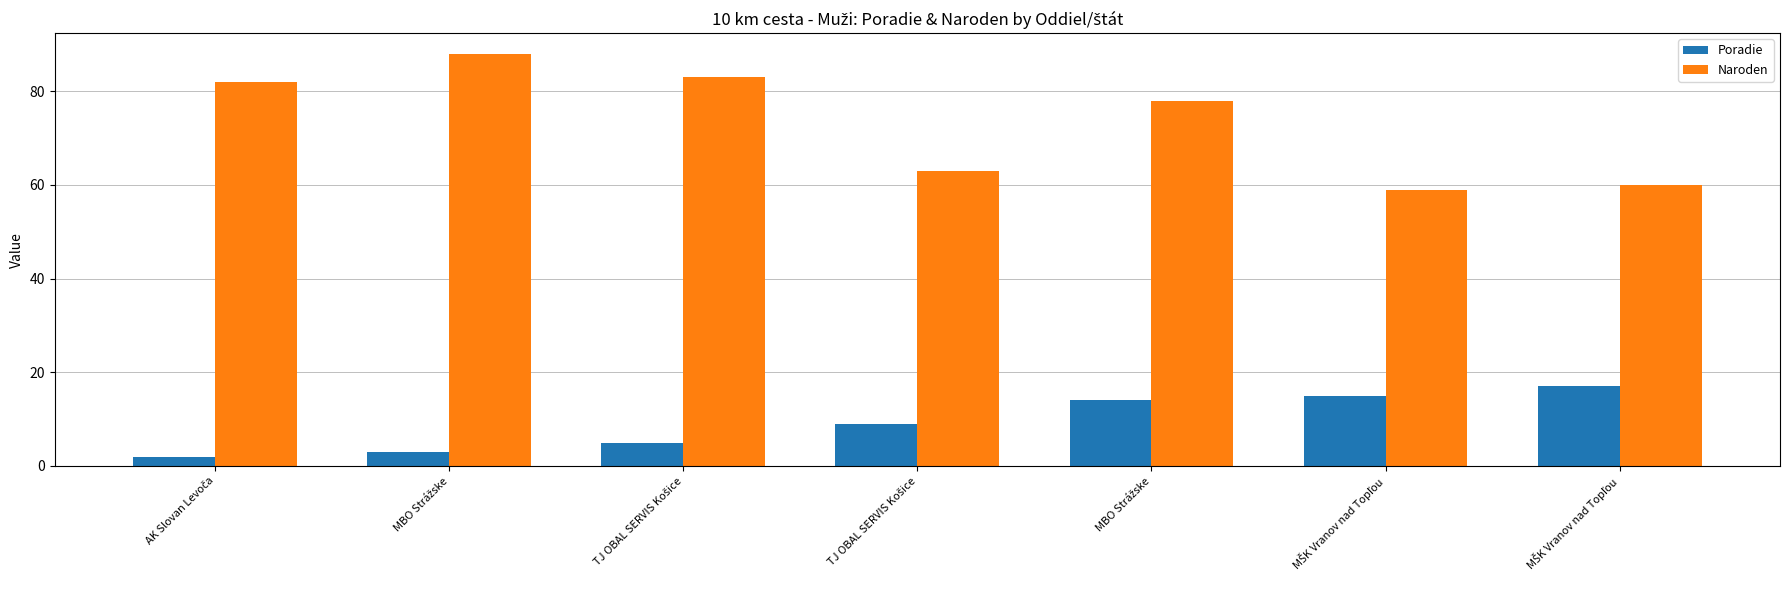

What is the label of the 2nd bar from the right?

MŠK Vranov nad Topľou